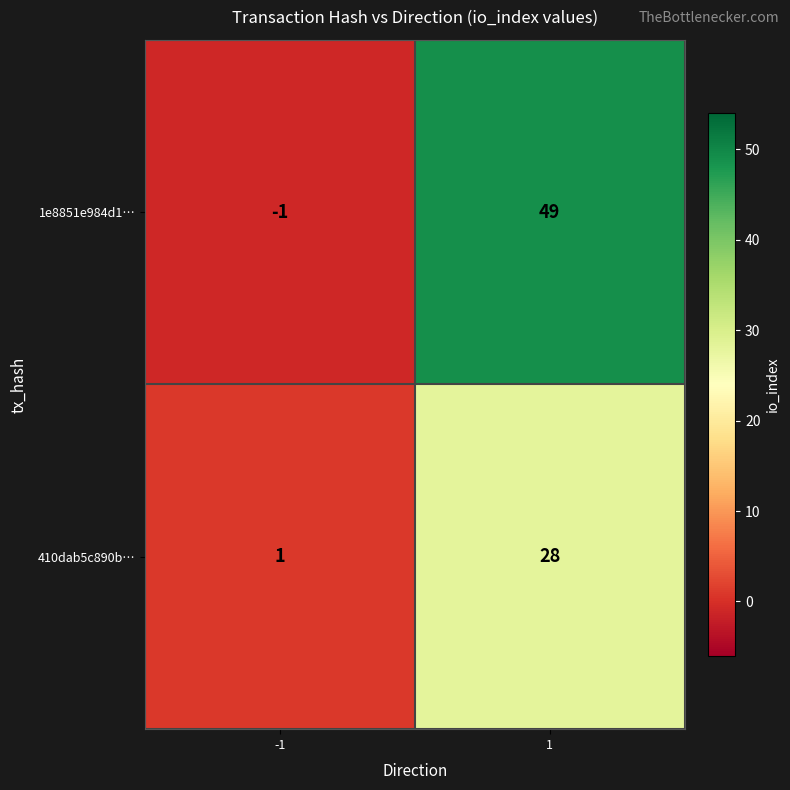

Reading left to right, what are all the values shown in this chart?

1e8851e984d1…: -1	49
410dab5c890b…: 1	28